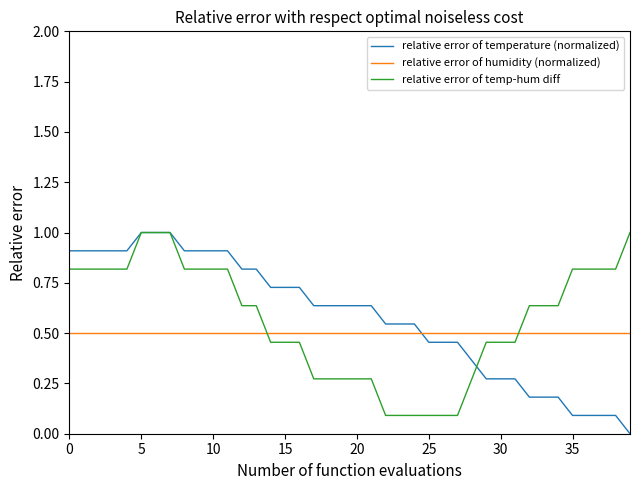

True or false: relative error of temp-hum diff and relative error of humidity (normalized) cross at least once.

True